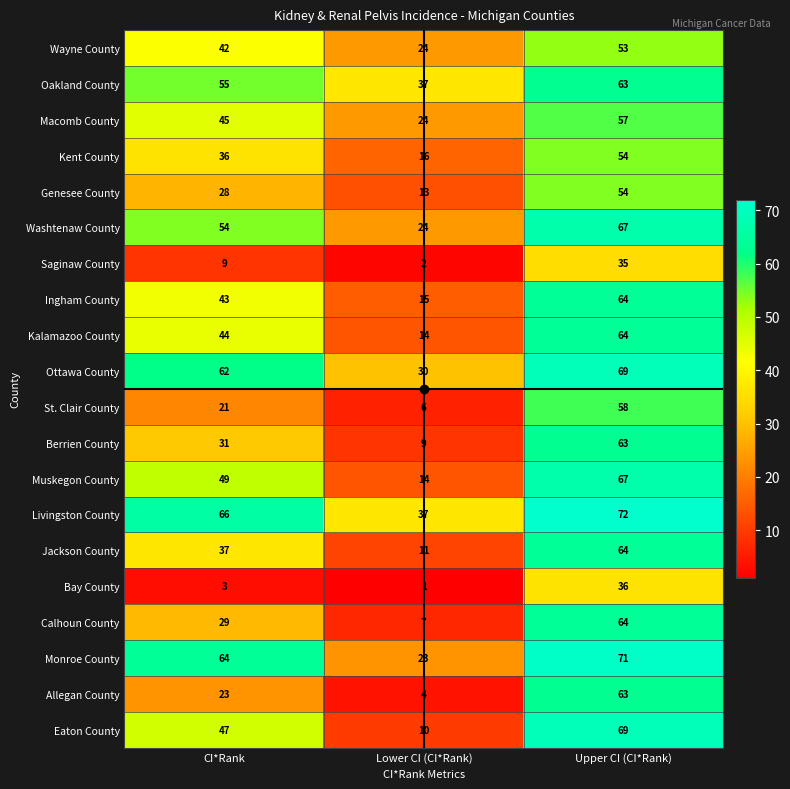

Where is Bay County nearest to the value 18?

CI*Rank